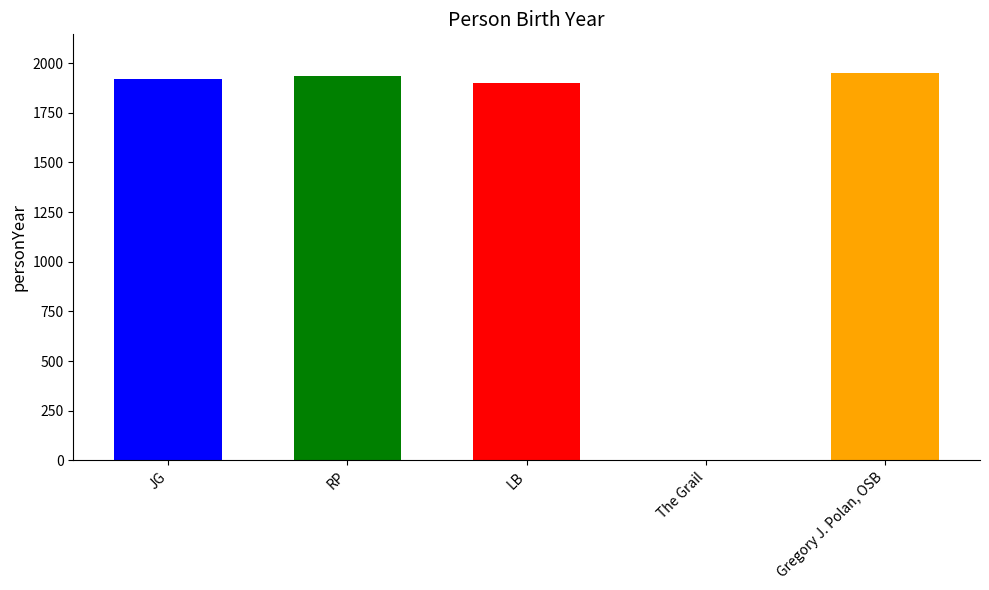

Where is the data nearest to the value 975?

LB